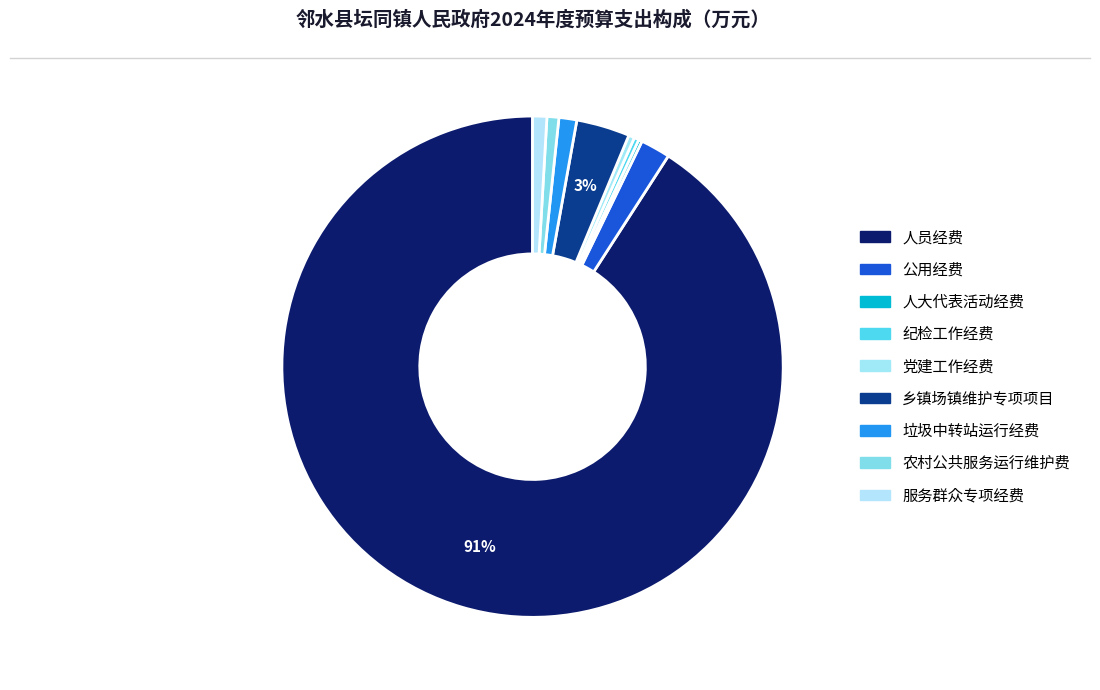

Which category has the smallest portion of the pie?

人大代表活动经费